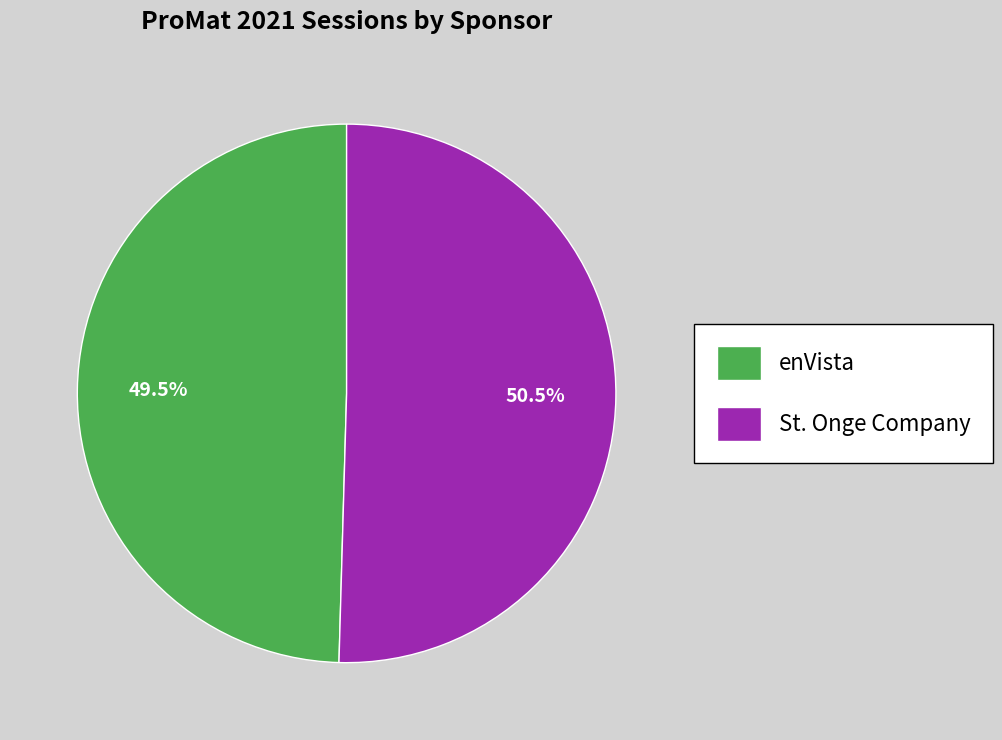

How many segments does this pie chart have?

2